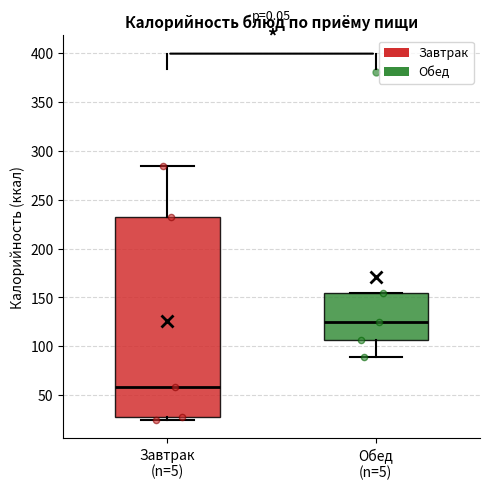

Reading left to right, read every box against the y-axis: the position of its median line, the range the box covers, and the ends of its whiskers. The values are not printed on the chart, so give them approximately, as read against the axis.

Завтрак (n=5): median 60, box 30 to 230, whiskers 25 to 285
Обед (n=5): median 125, box 105 to 155, whiskers 90 to 155